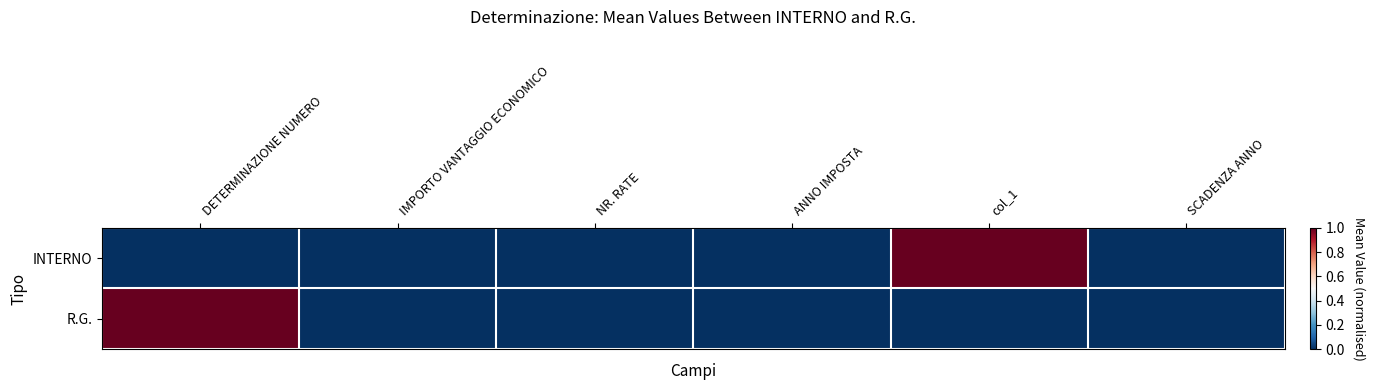

Rank the series by their maximum value, from highest to lowest.

INTERNO, R.G.